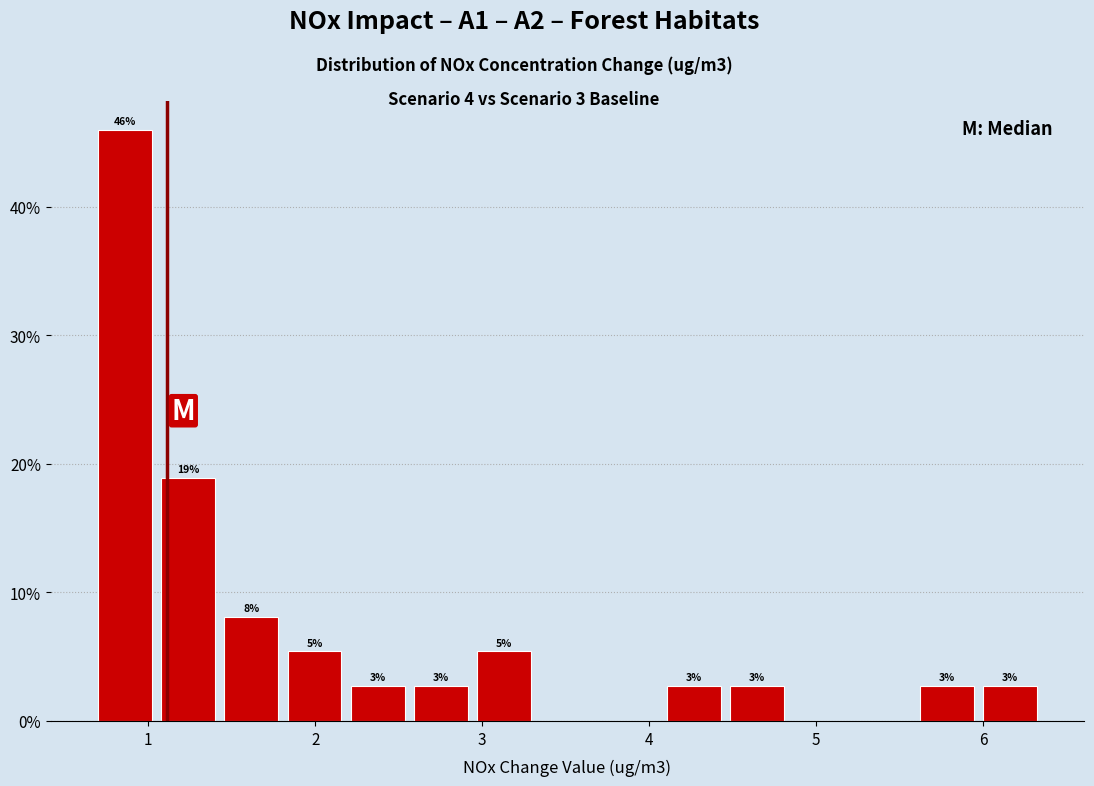

Read against the x-axis, roughly where is the centre of the tallest bar?

0.9